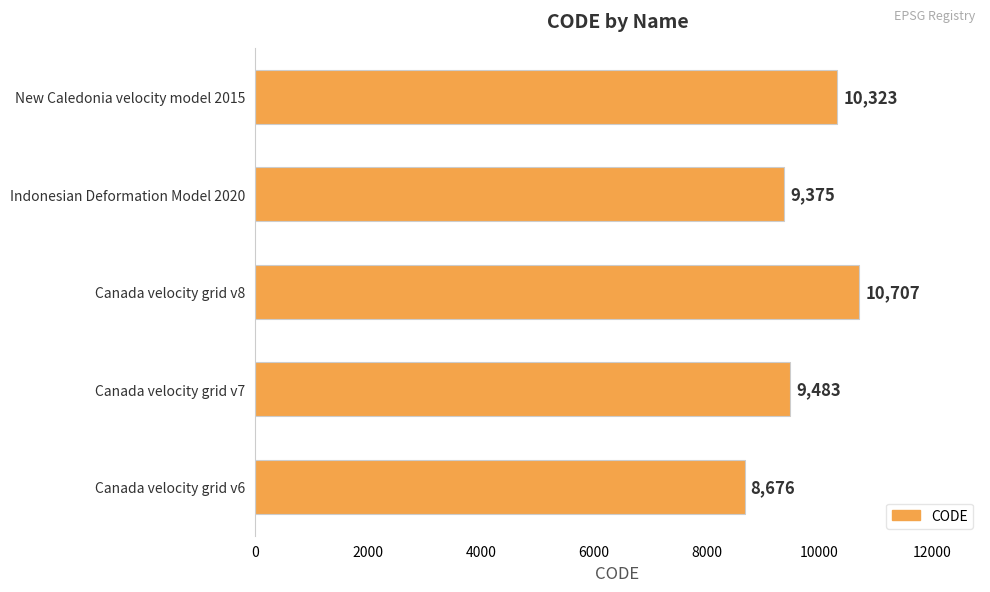

Reading bottom to top, transcribe all the data shown in this chart.

Canada velocity grid v6=8676	Canada velocity grid v7=9483	Canada velocity grid v8=10707	Indonesian Deformation Model 2020=9375	New Caledonia velocity model 2015=10323